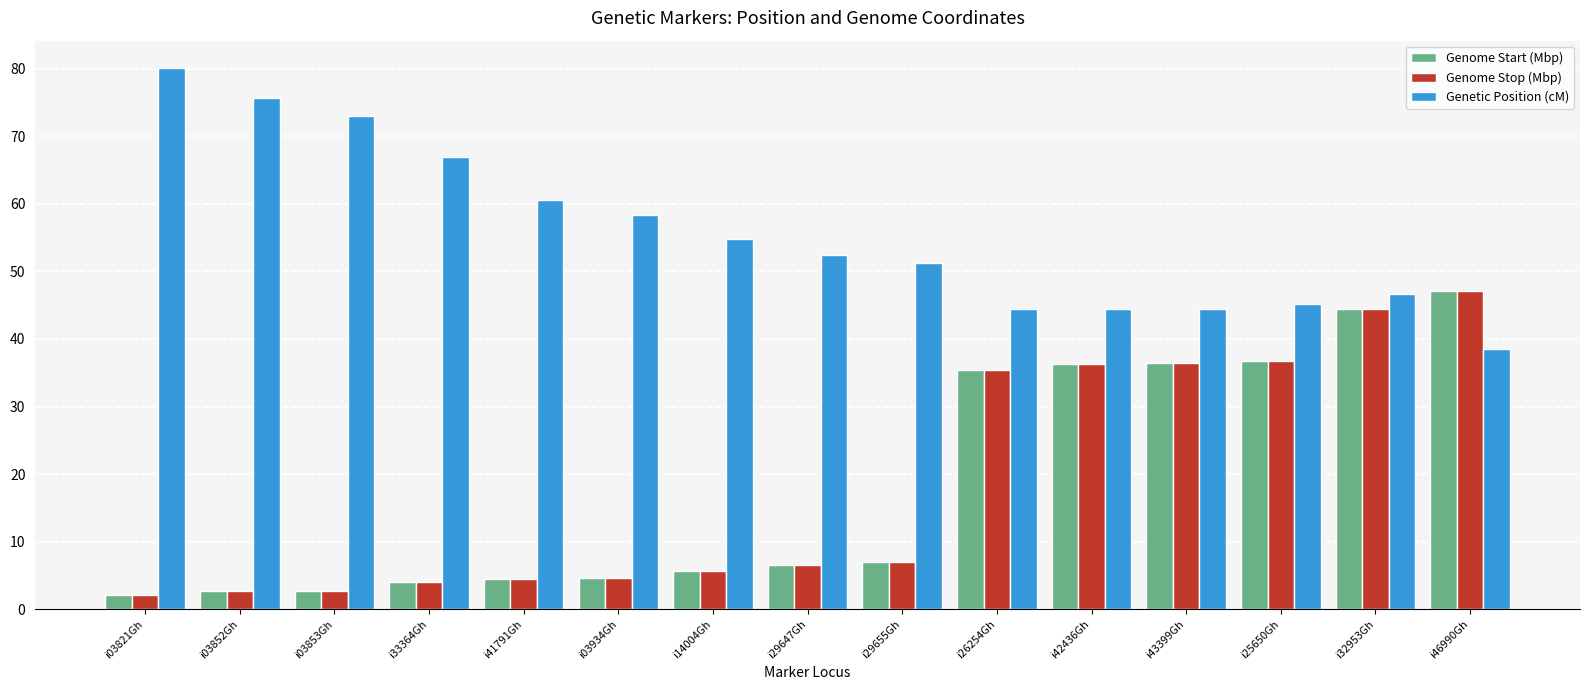

What is the spread (max minus min) of values at i29647Gh?

45.8